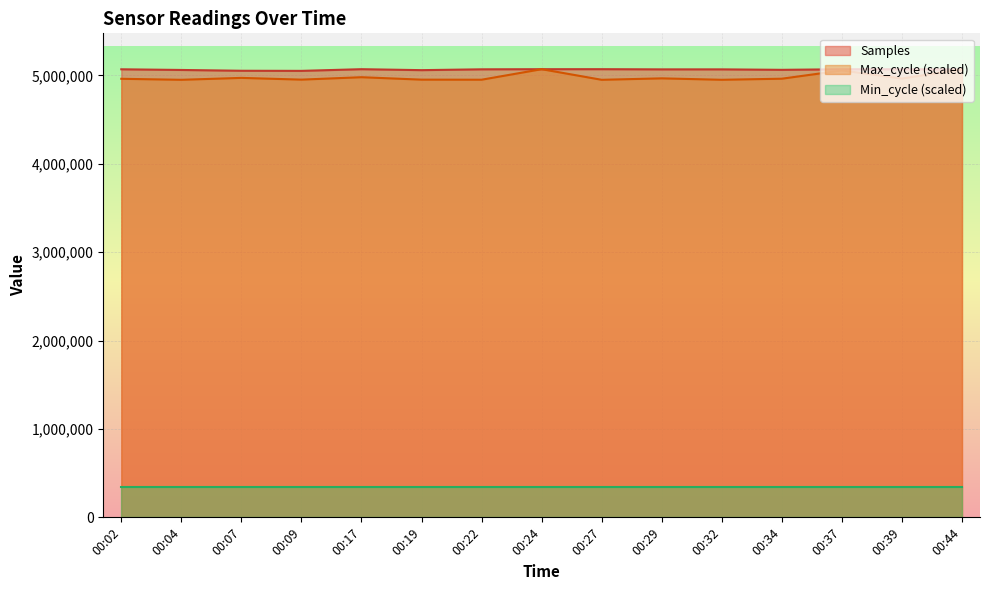

Which series has the largest range (max minus min)?

Max_cycle (scaled)